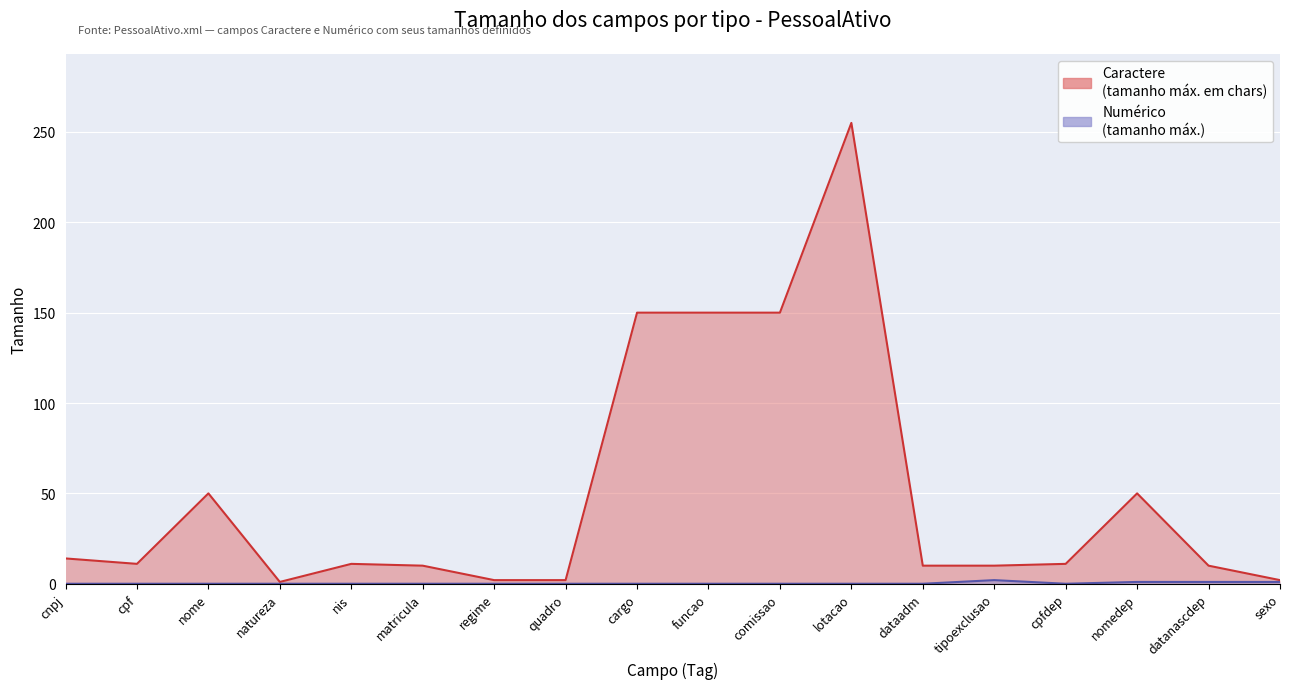

List the series in order of their overall mean, lowest first.

Numérico, Caractere